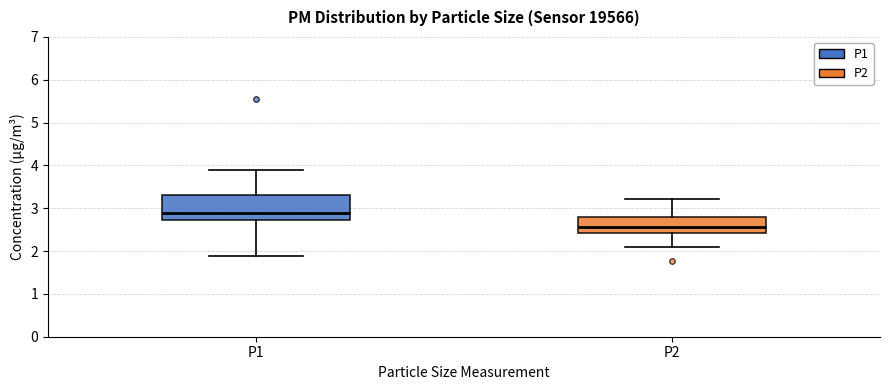

Reading left to right, transcribe this box plot: for each box, give where its median line is, the range the box spans, and where its two whiskers end, as read against the y-axis. The values are not printed on the chart, so give them approximately, as read against the axis.

P1: median 2.9, box 2.7 to 3.3, whiskers 1.9 to 3.9
P2: median 2.6, box 2.4 to 2.8, whiskers 2.1 to 3.2